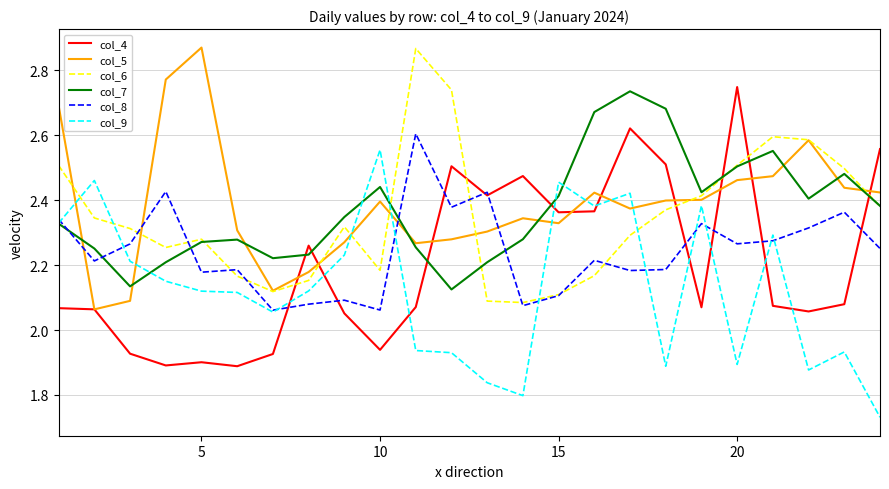

How many intersections are there between col_4 and col_6?

7